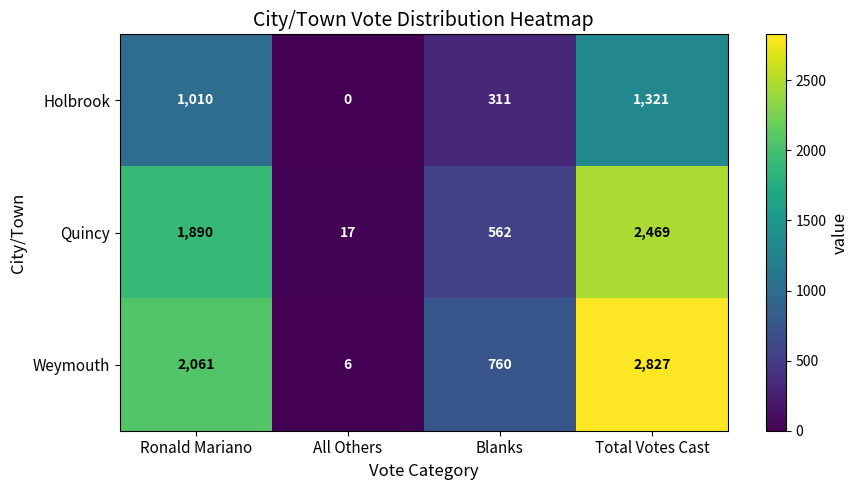

Is it true that Holbrook equals 70 at Blanks?

False